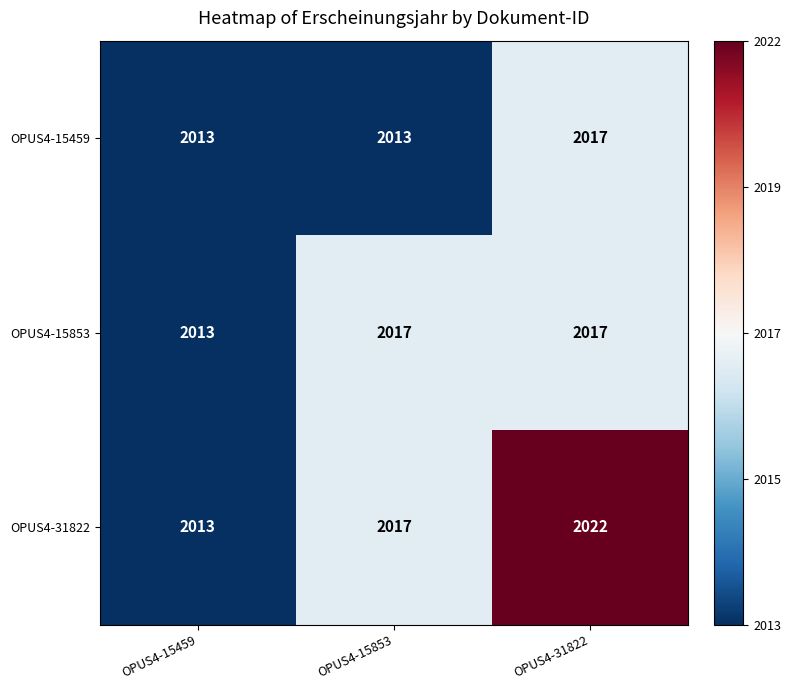

Reading left to right, what are all the values shown in this chart?

OPUS4-15459: OPUS4-15459=2013	OPUS4-15853=2013	OPUS4-31822=2017
OPUS4-15853: OPUS4-15459=2013	OPUS4-15853=2017	OPUS4-31822=2017
OPUS4-31822: OPUS4-15459=2013	OPUS4-15853=2017	OPUS4-31822=2022